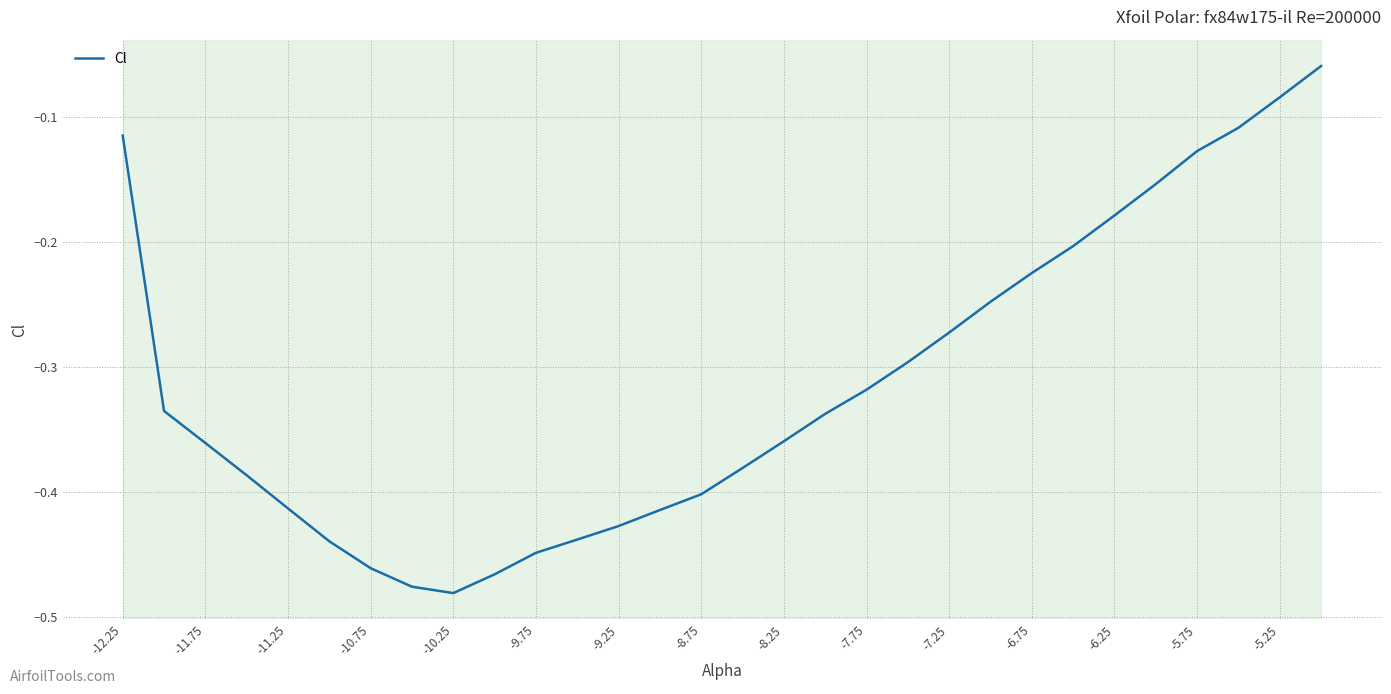

Does the chart have visible grid lines?

Yes